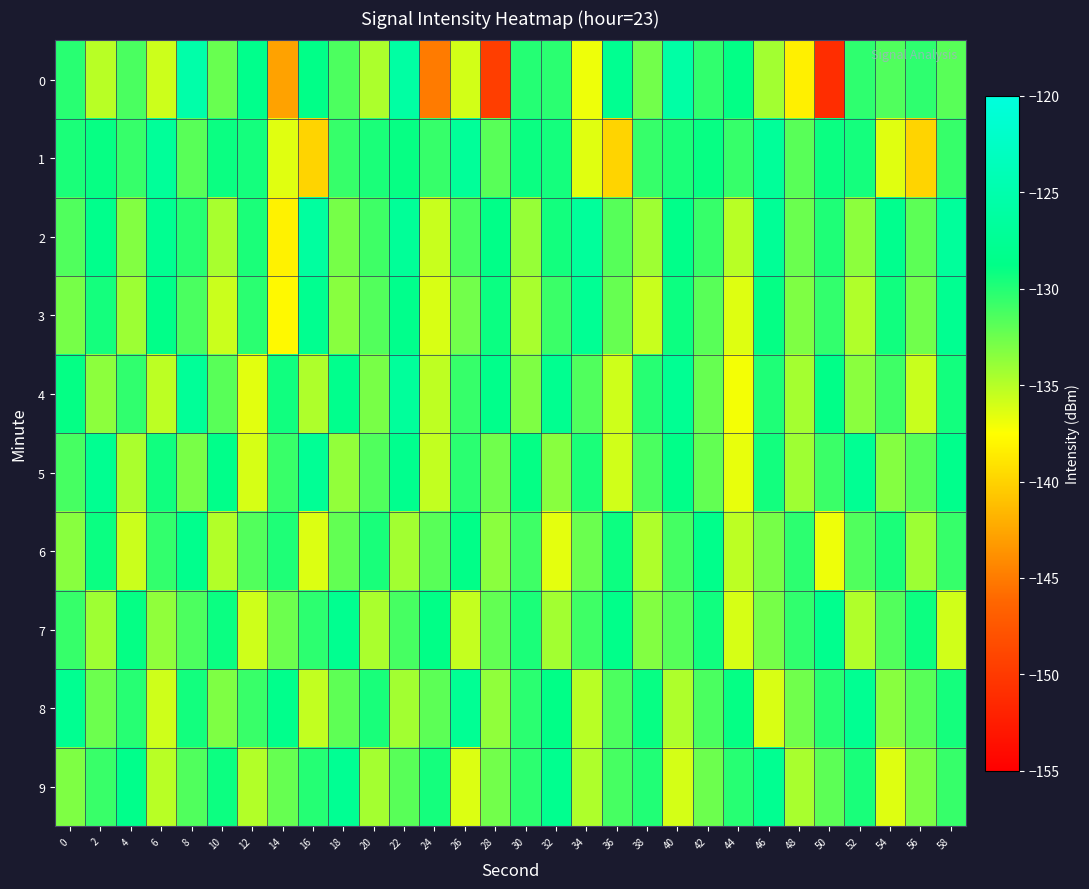

How many categories are shown in the chart?

30